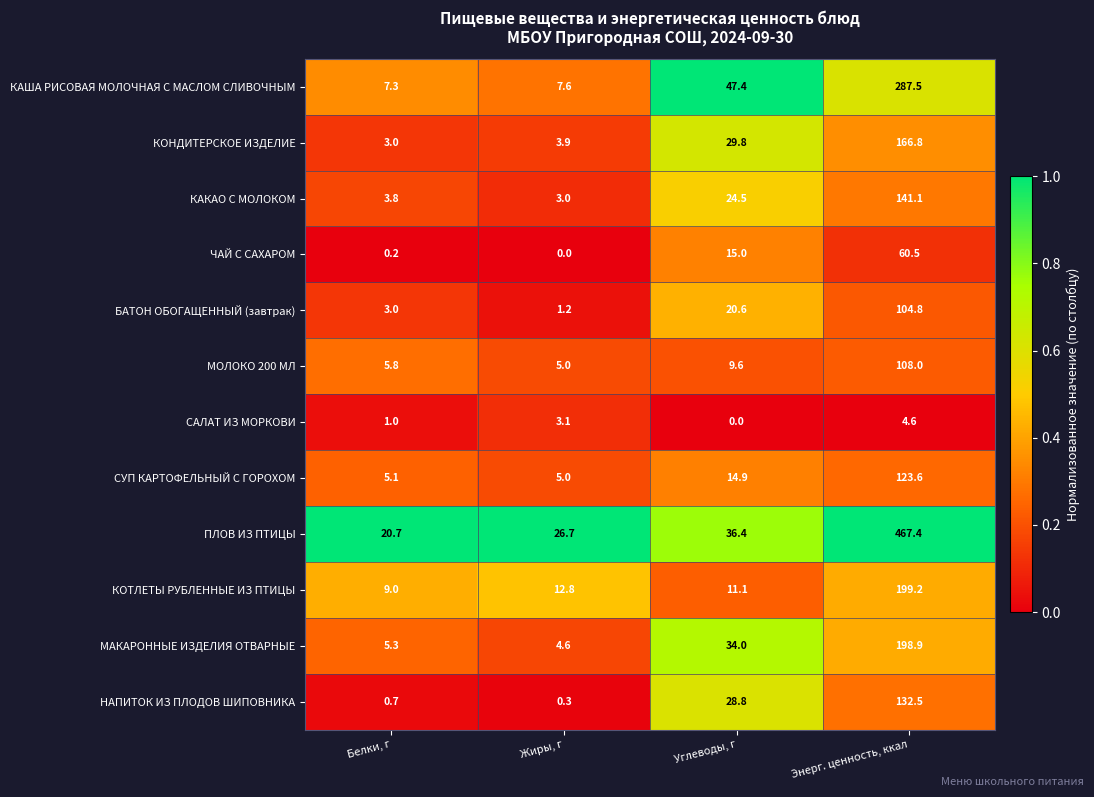

What is the difference between the БАТОН ОБОГАЩЕННЫЙ (завтрак) values at Углеводы, г and Белки, г?

17.6